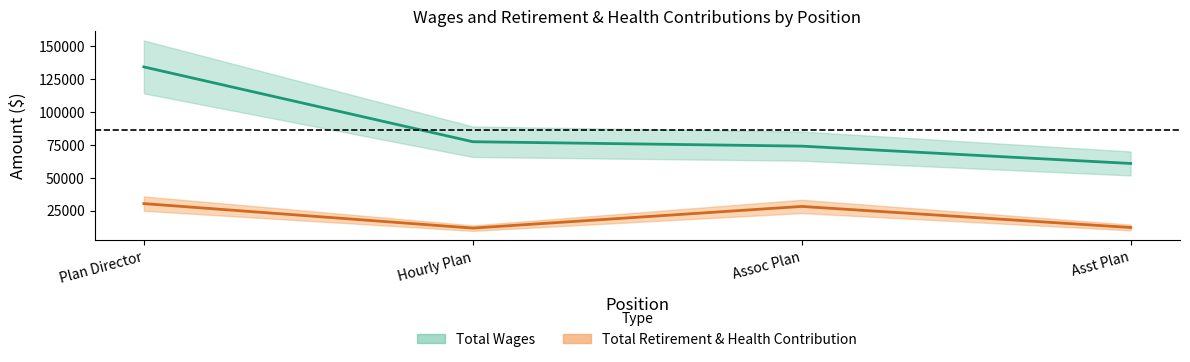

Reading right to left, transcribe all the data shown in this chart.

Total Wages: Asst Plan=60862	Assoc Plan=74073	Hourly Plan=77417	Plan Director=134435
Total Retirement & Health Contribution: Asst Plan=12054	Assoc Plan=28114	Hourly Plan=11605	Plan Director=30273